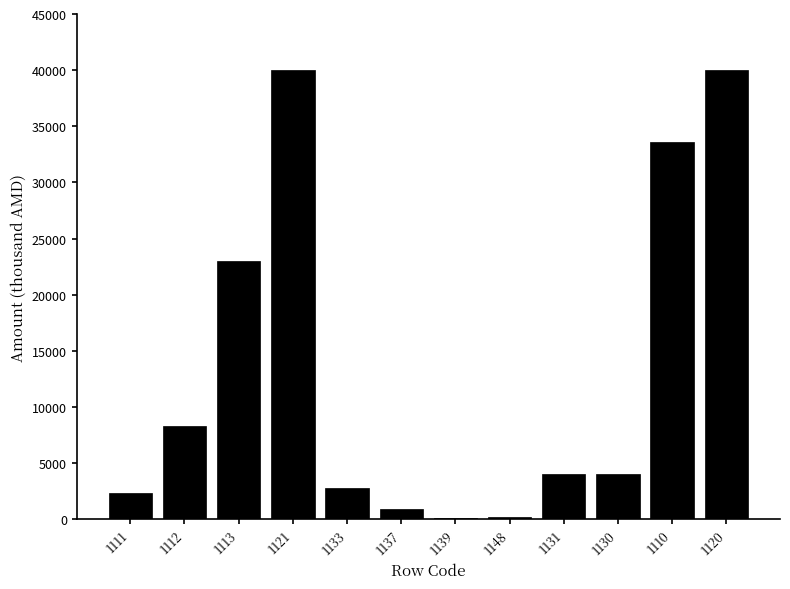

At which label is the value closest to 20077?

1113